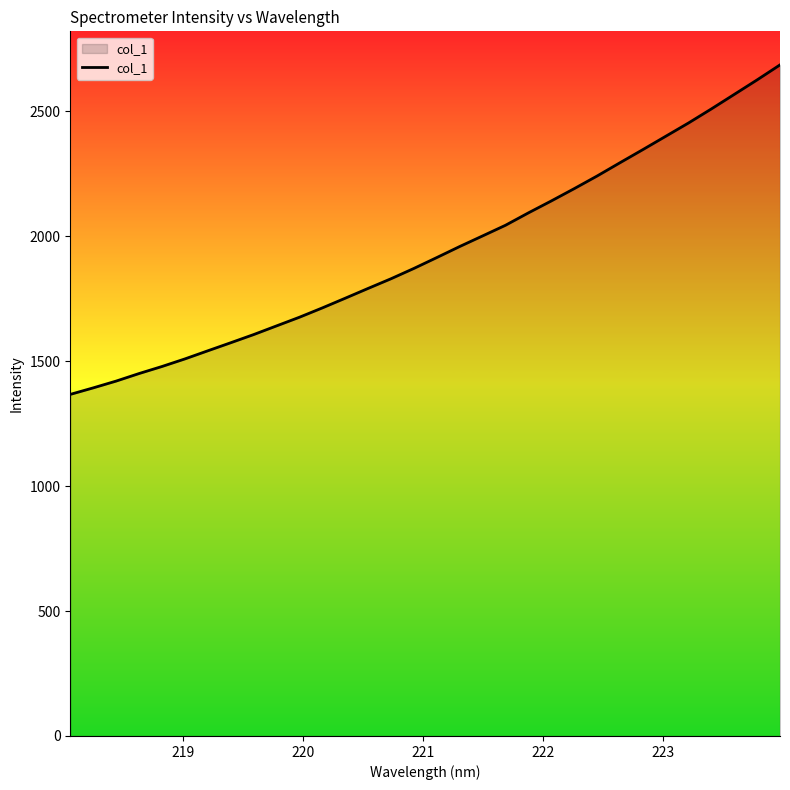

What is the difference between the maximum and minimum values?

1318.7